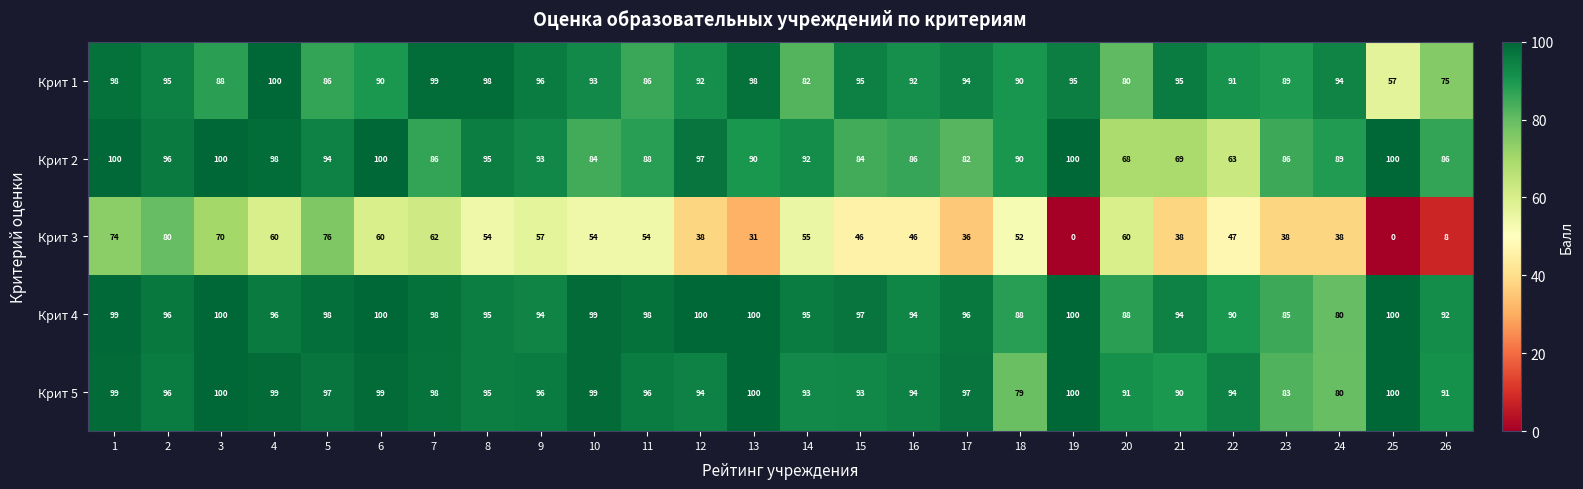

What is the average value of the Крит 5 series?

94